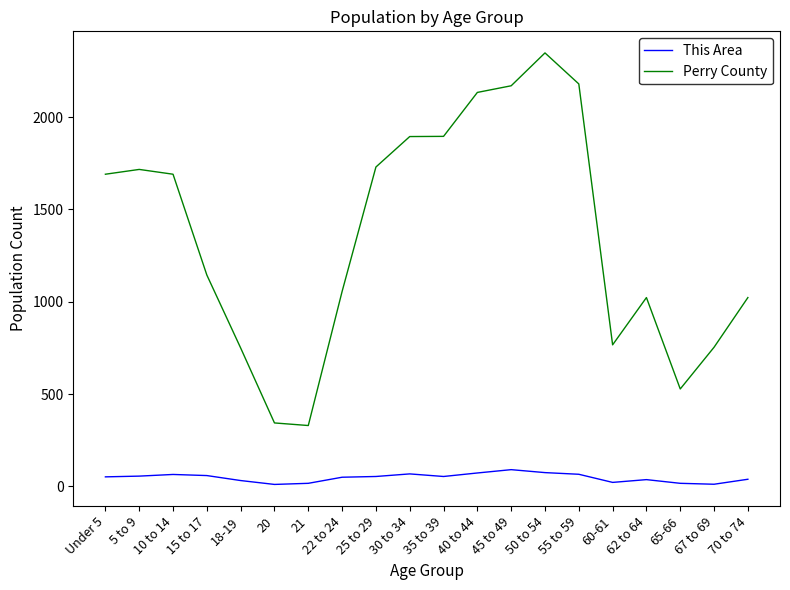

At which label does This Area first exceed 54?

5 to 9